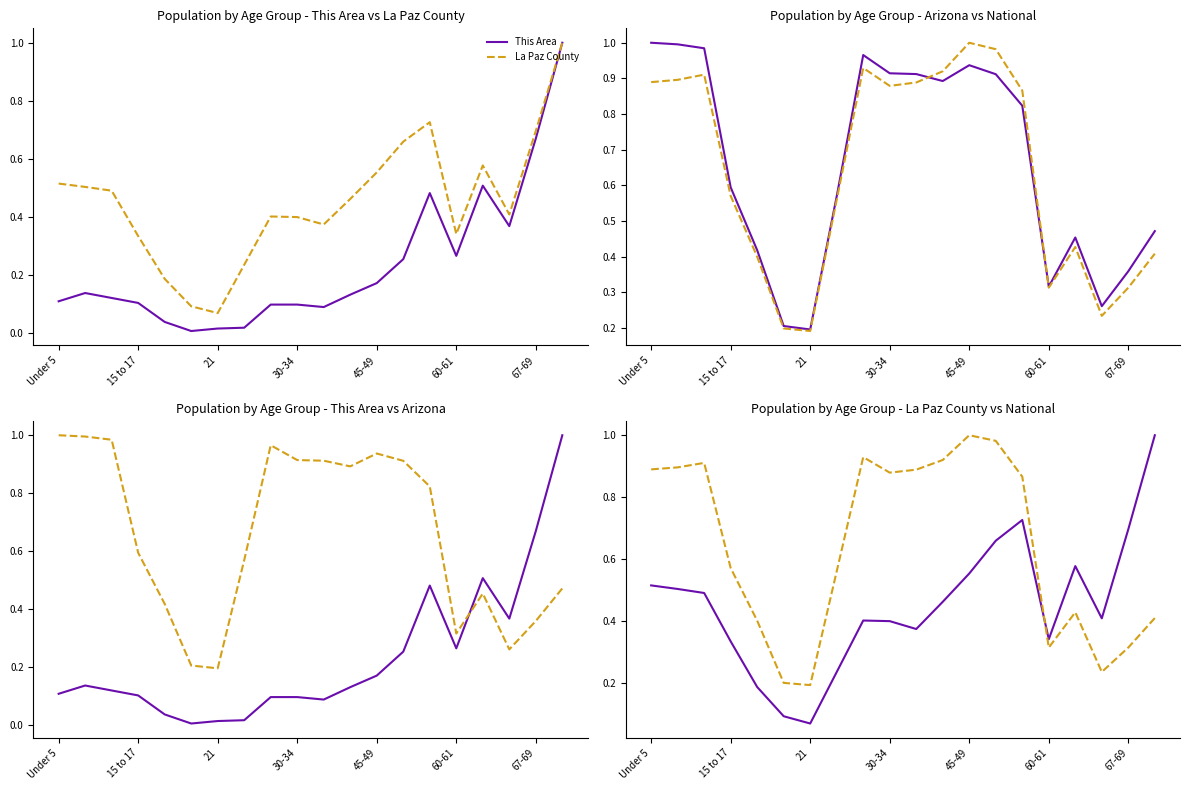

What is the total value across all series at 14?

2.9